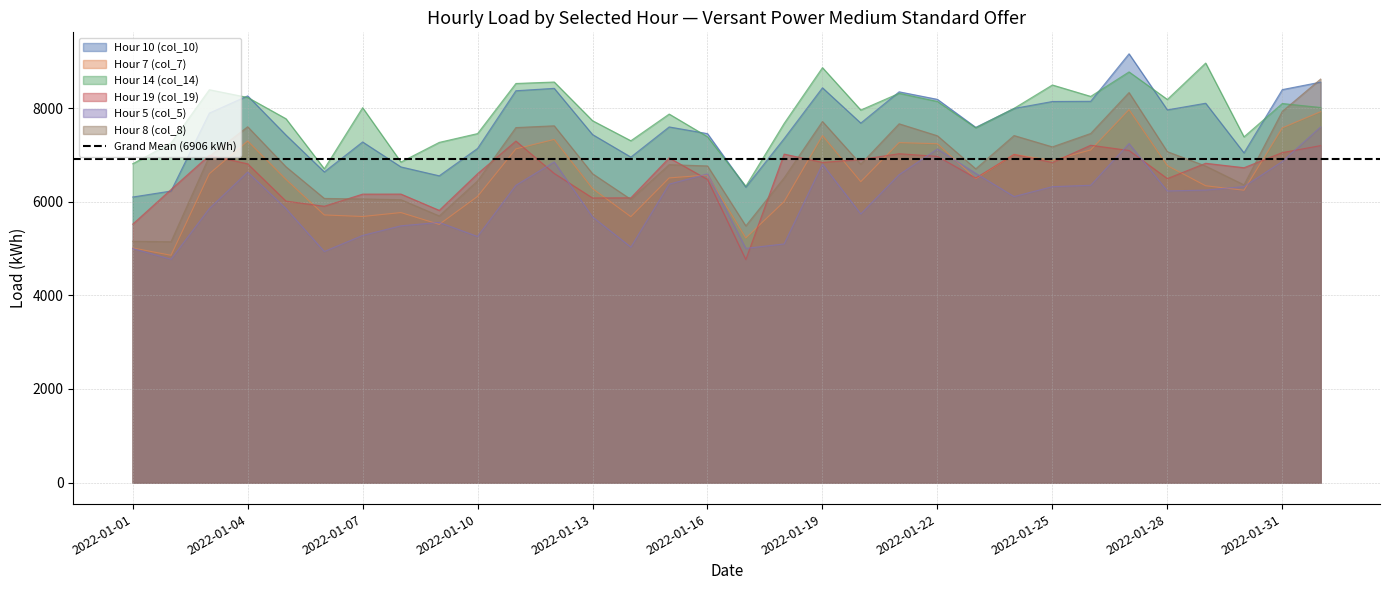

What is the average value of the Hour 5 (col_5) series?

6054